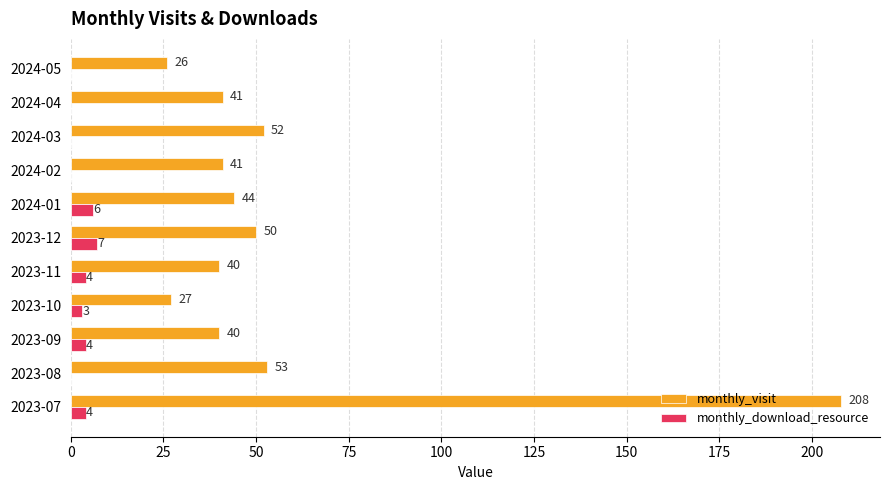

What is the average value of the monthly_download_resource series?

3